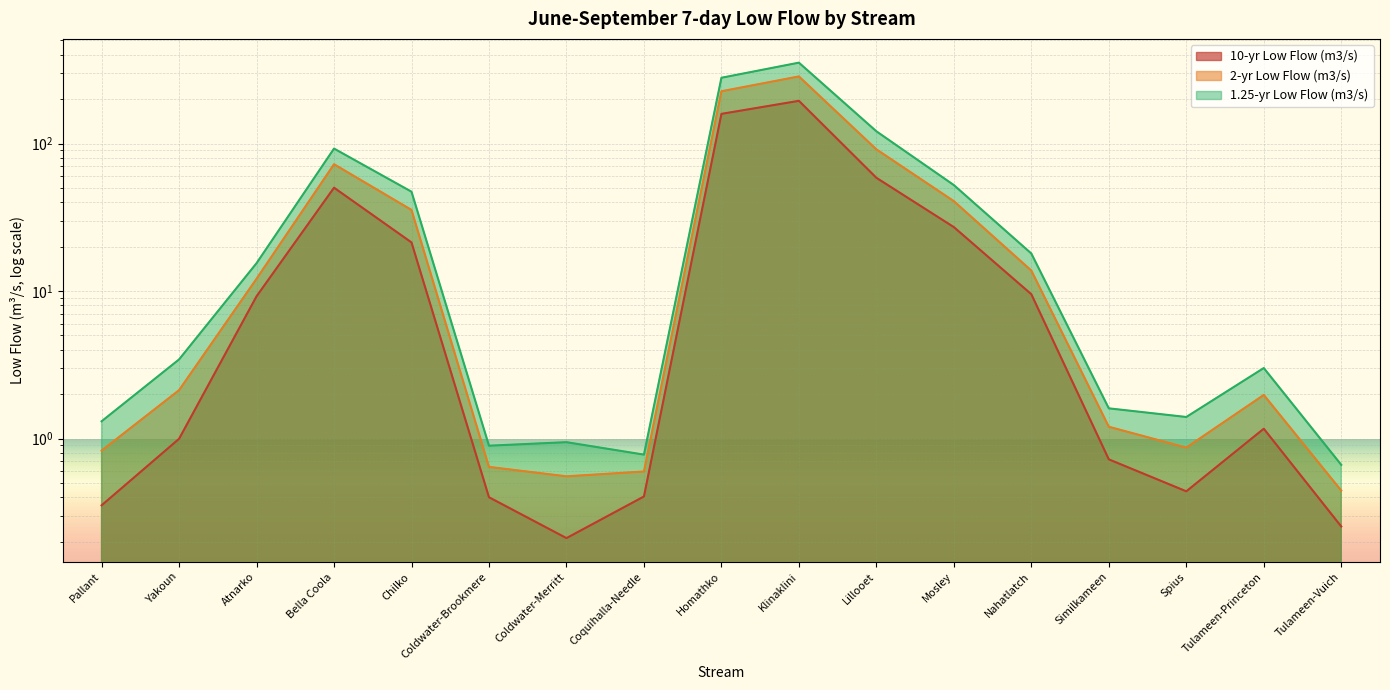

What are all the series names shown in the legend?

10-yr Low Flow (m3/s), 2-yr Low Flow (m3/s), 1.25-yr Low Flow (m3/s)